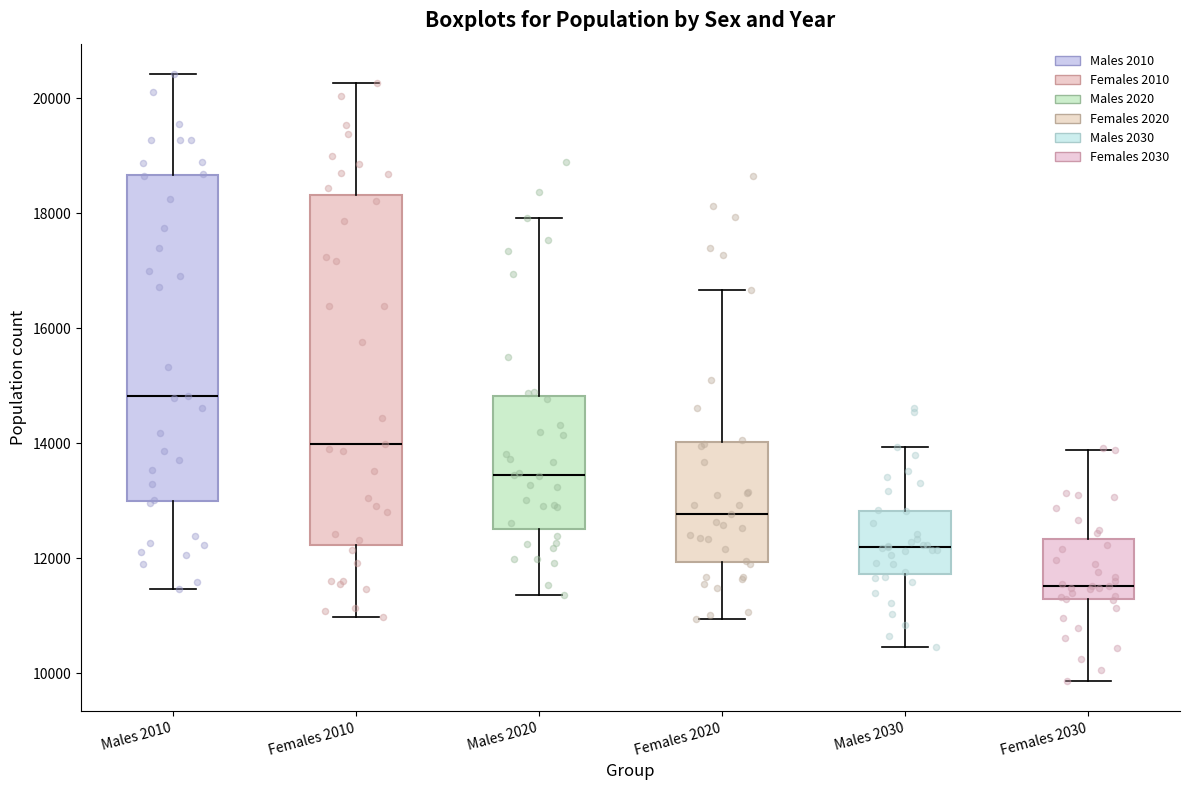

Reading left to right, transcribe this box plot: for each box, give where its median line is, the range the box spans, and where its two whiskers end, as read against the y-axis. The values are not printed on the chart, so give them approximately, as read against the axis.

Males 2010: median 14800, box 13000 to 18600, whiskers 11400 to 20400
Females 2010: median 14000, box 12200 to 18400, whiskers 11000 to 20200
Males 2020: median 13400, box 12400 to 14800, whiskers 11400 to 18000
Females 2020: median 12800, box 12000 to 14000, whiskers 11000 to 16600
Males 2030: median 12200, box 11800 to 12800, whiskers 10400 to 14000
Females 2030: median 11600, box 11200 to 12400, whiskers 9800 to 13800